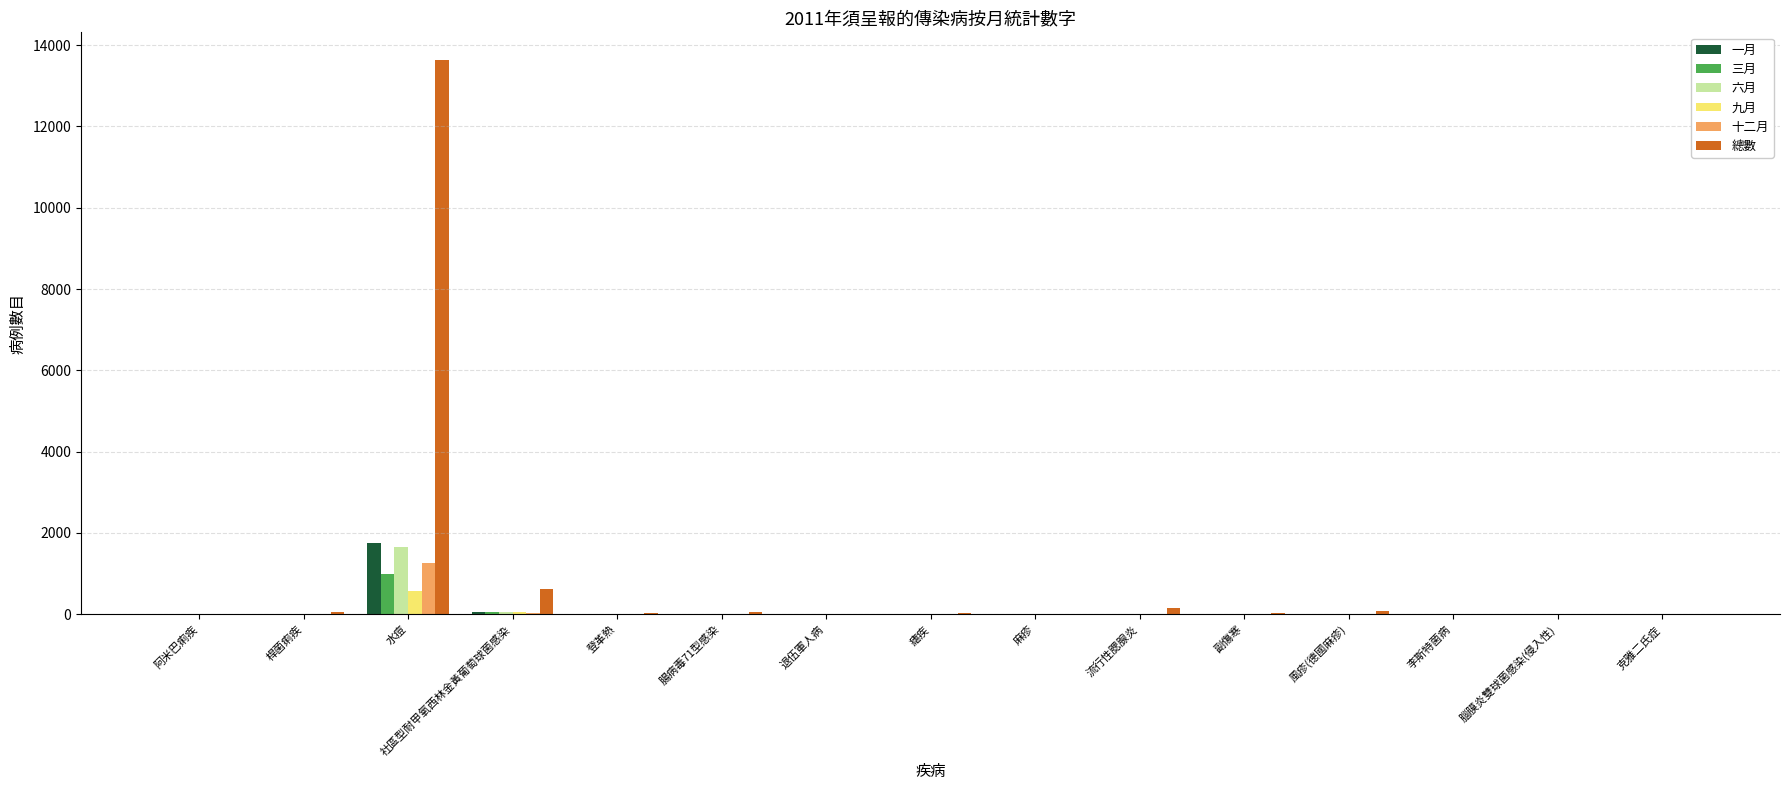

What is the maximum value for 三月?

988